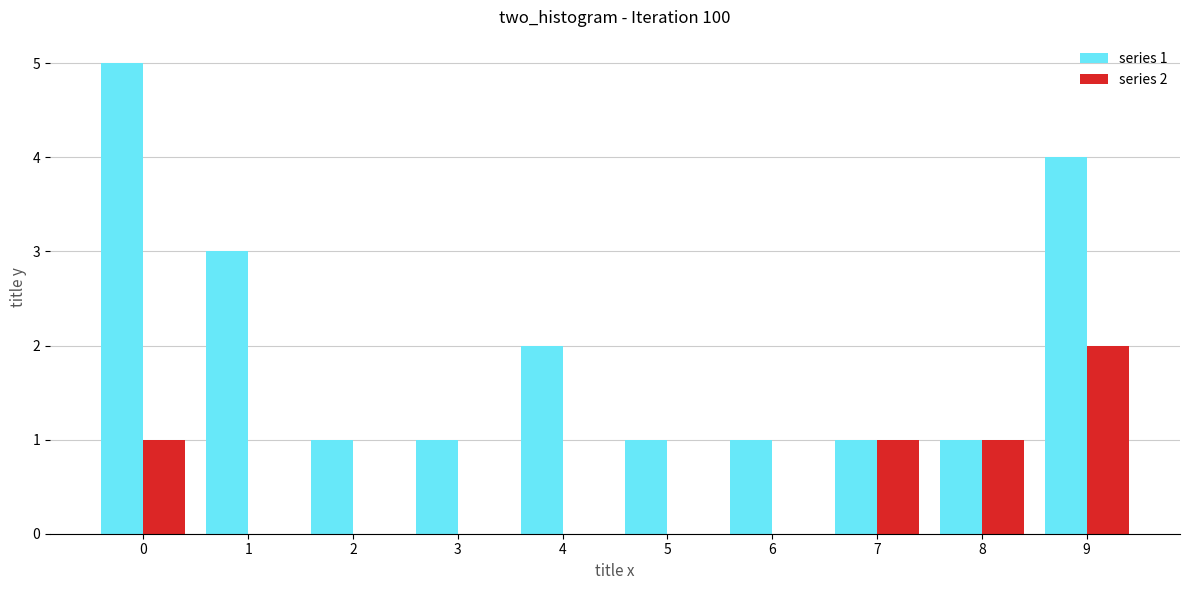

What is the greatest value displayed?

5